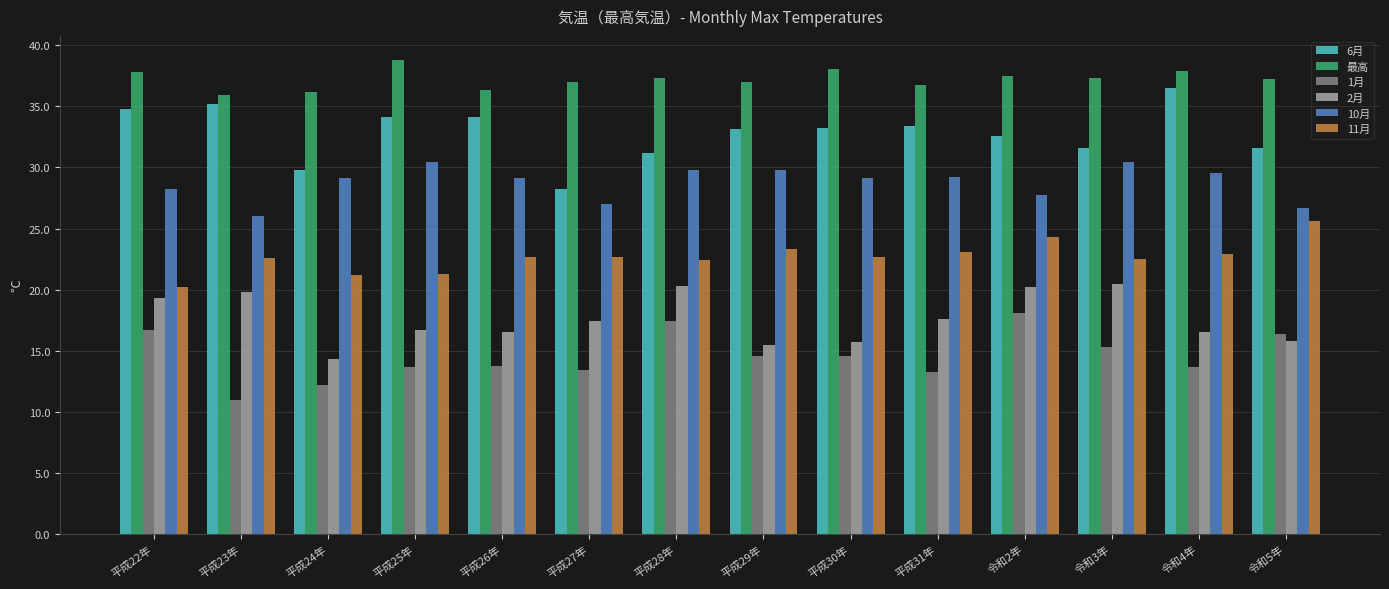

What is the difference between the second highest and minimum values in the 11月 series?

4.1